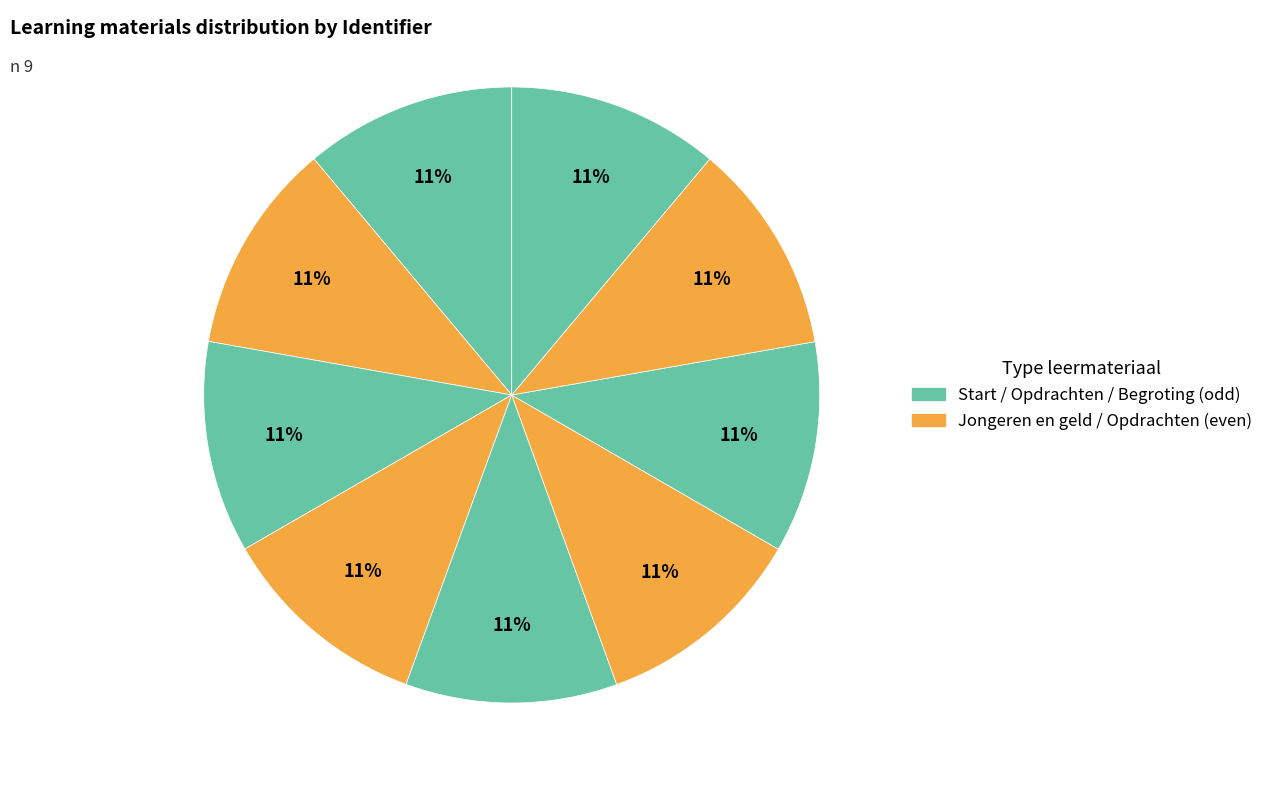

Does any single category account for the majority?

No